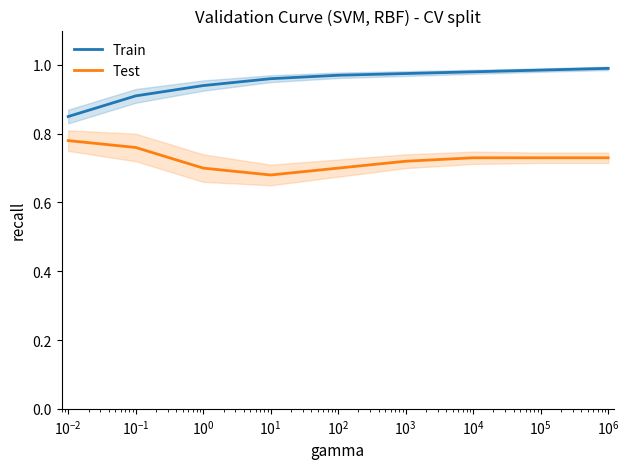

Is this an area chart (filled region under the line)?

No